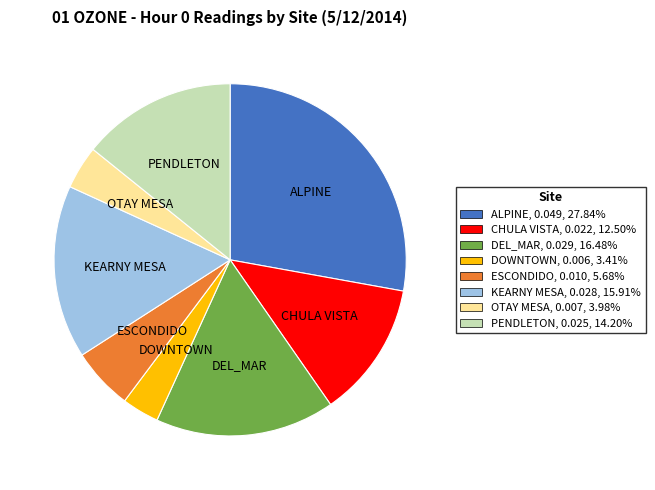

Rank the categories by value from highest to lowest.

ALPINE, DEL_MAR, KEARNY MESA, PENDLETON, CHULA VISTA, ESCONDIDO, OTAY MESA, DOWNTOWN